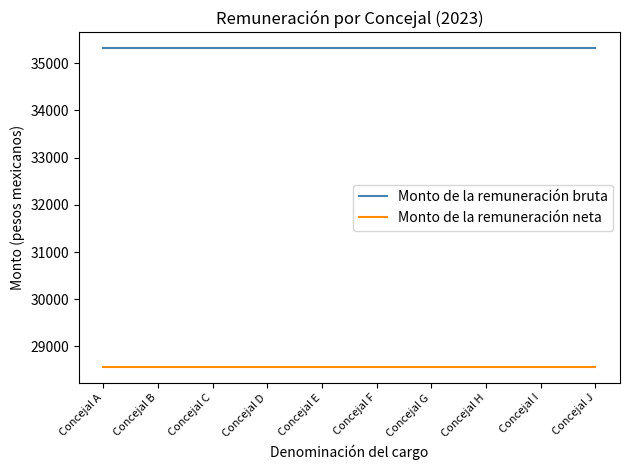

What is the total value across all series at Concejal I?

63881.5